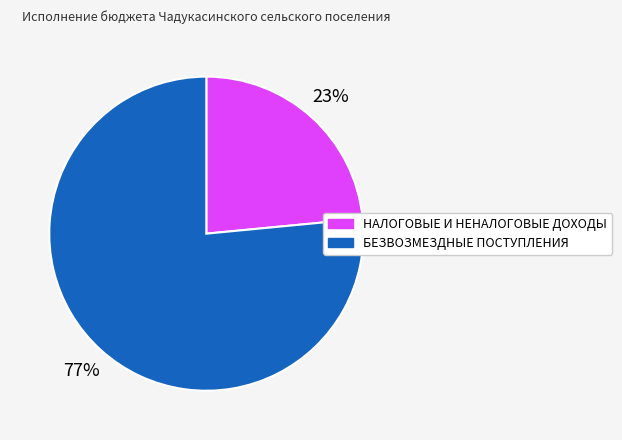

What is the ratio of the value at БЕЗВОЗМЕЗДНЫЕ ПОСТУПЛЕНИЯ to the value at НАЛОГОВЫЕ И НЕНАЛОГОВЫЕ ДОХОДЫ?

3.3